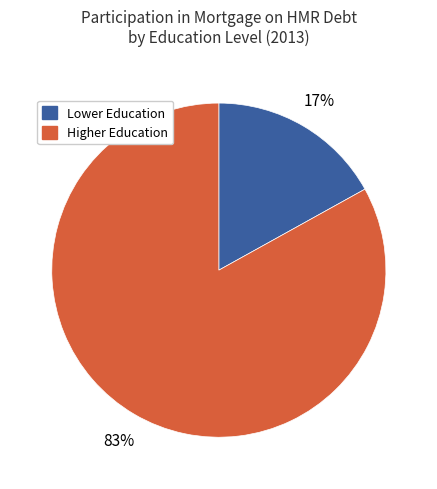

How many slices are in this pie chart?

2